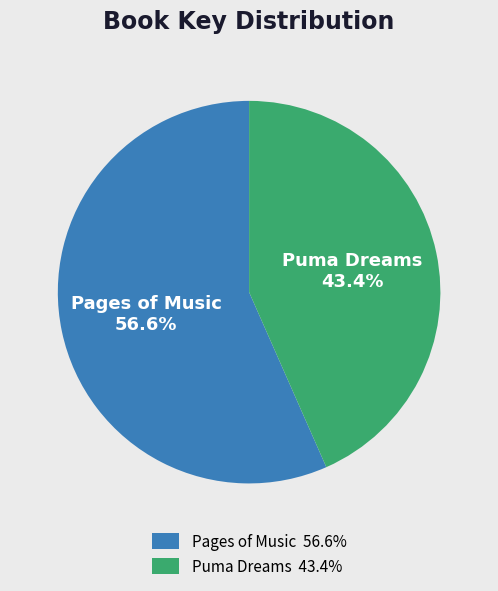

Which slice represents more than half of the pie?

Pages of Music